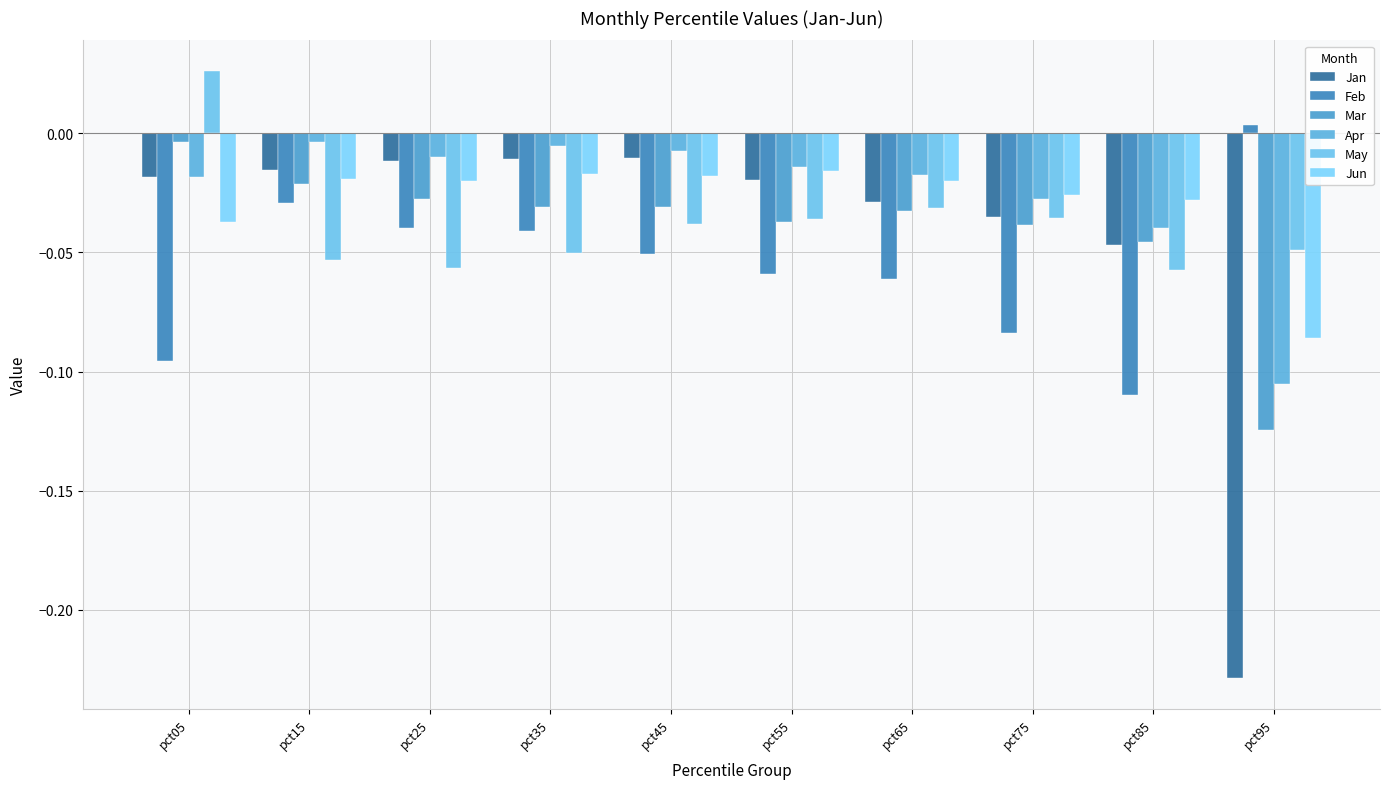

At which label is Feb closest to 0?

pct95